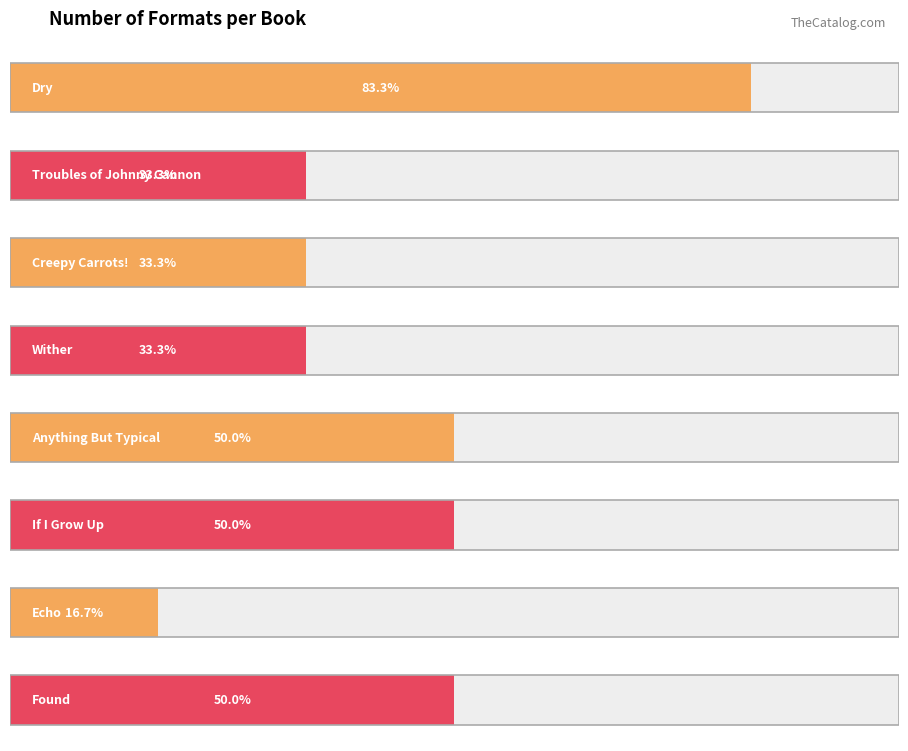

What position from the right is Troubles of Johnny Cannon?

7